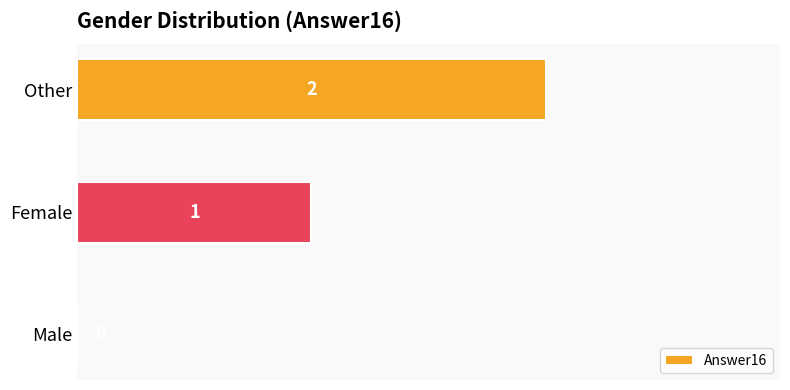

What is the change in value from Male to Female?

+1